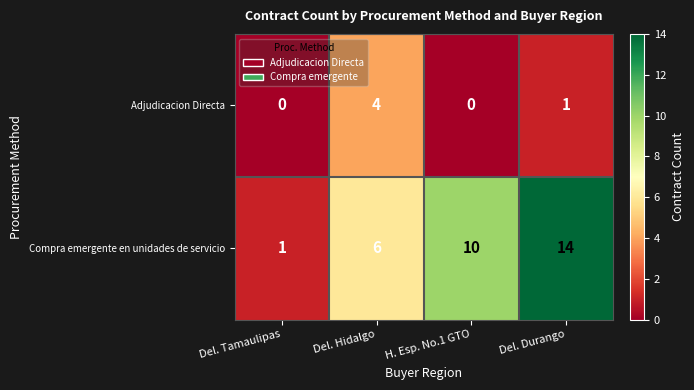

What is the difference between the maximum and minimum values in the Compra emergente en unidades de servicio series?

13